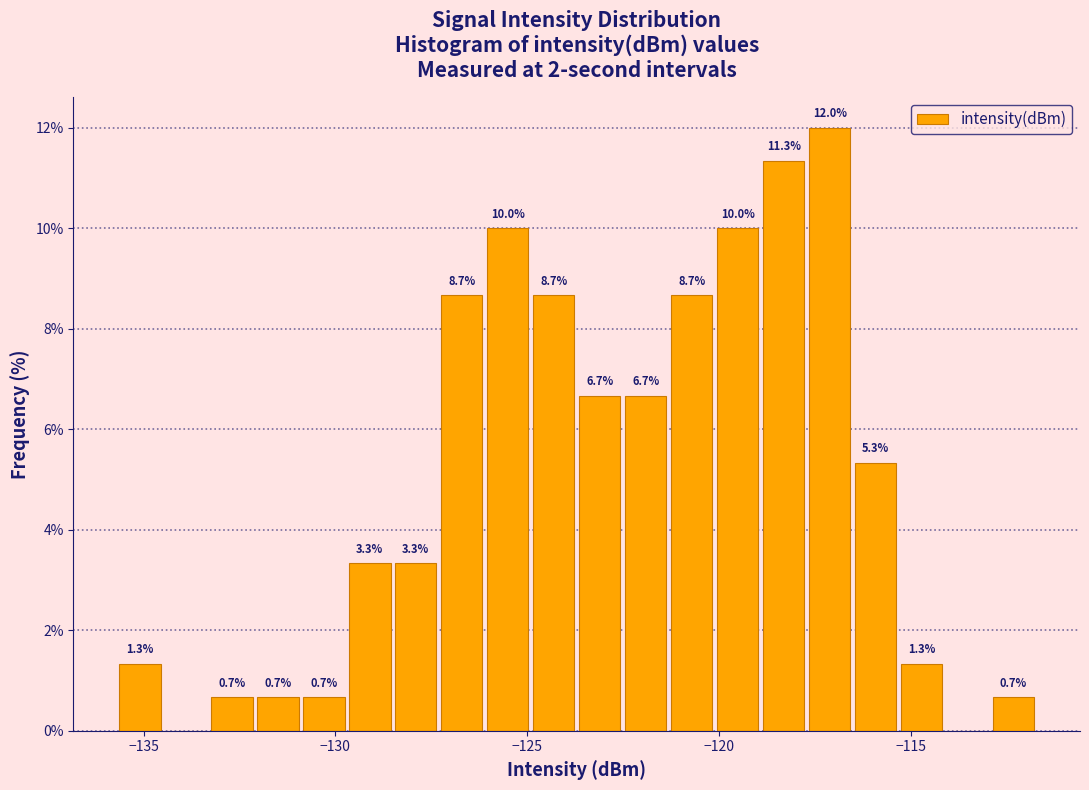

Around what value on the x-axis is the tallest bar? Give the approximate position of its centre, as read against the axis.

-117.0